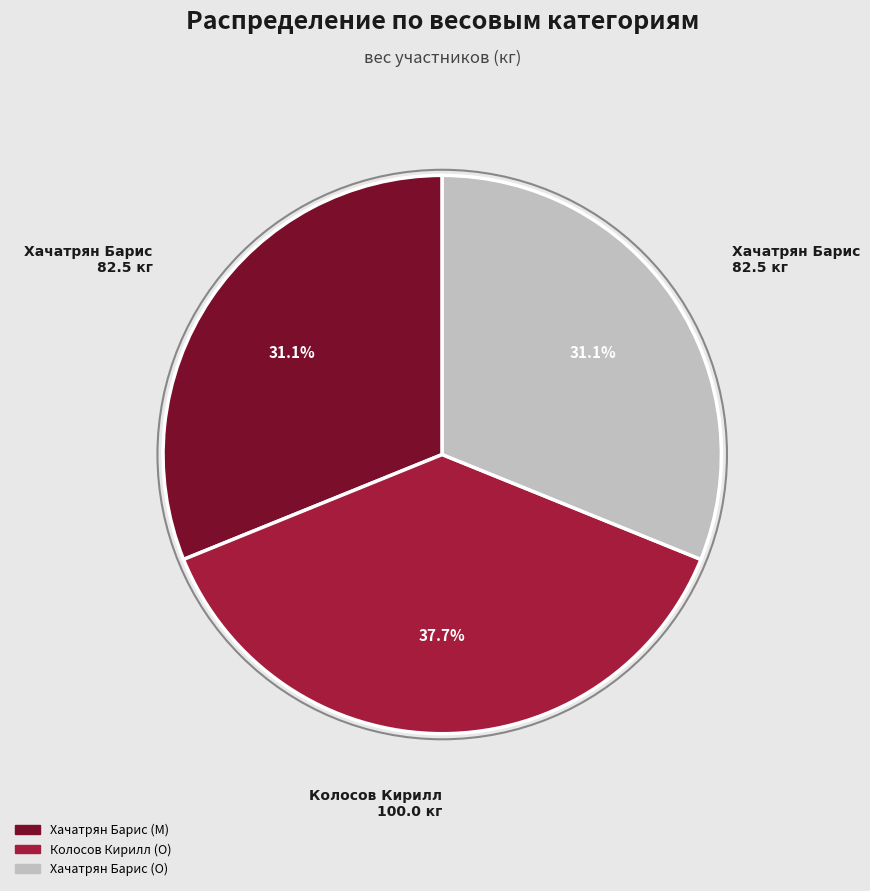

Which has a higher value, Колосов Кирилл (O) or Хачатрян Барис (O)?

Колосов Кирилл (O)